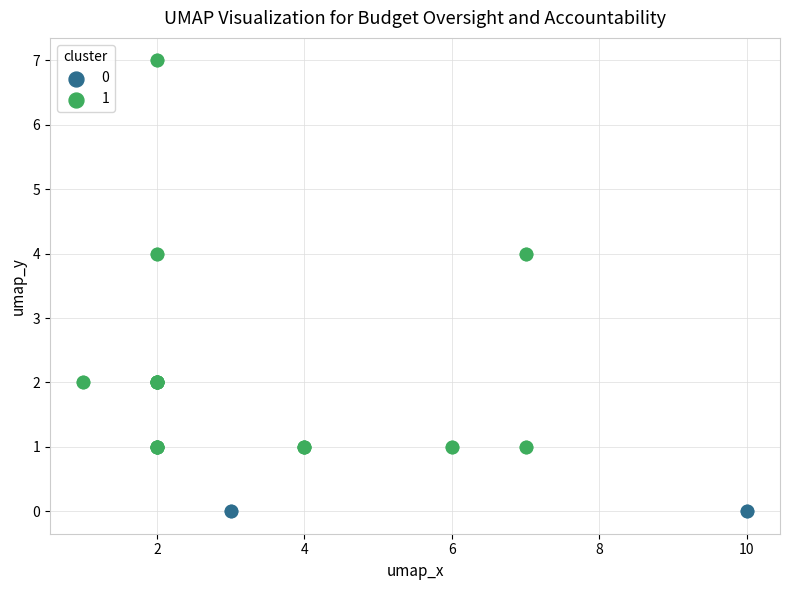

What are all the series names shown in the legend?

0, 1